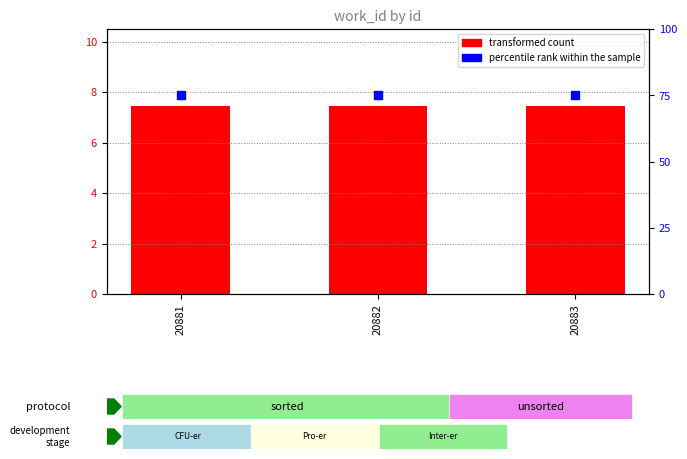

Which series contains the highest Y value?

percentile rank within the sample